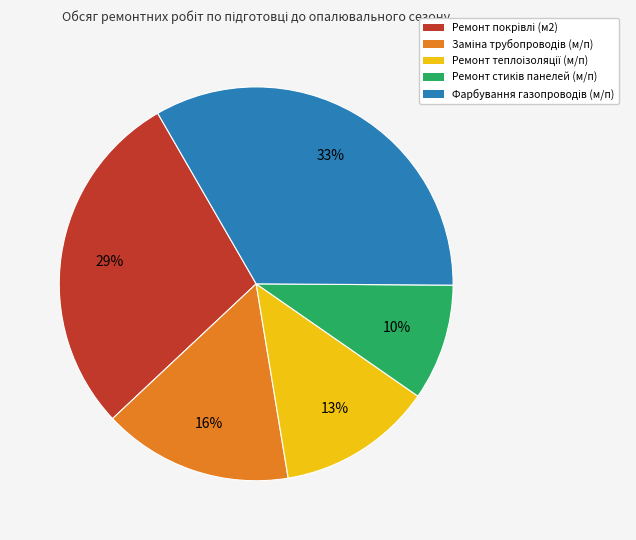

Is there a majority slice in this chart?

No